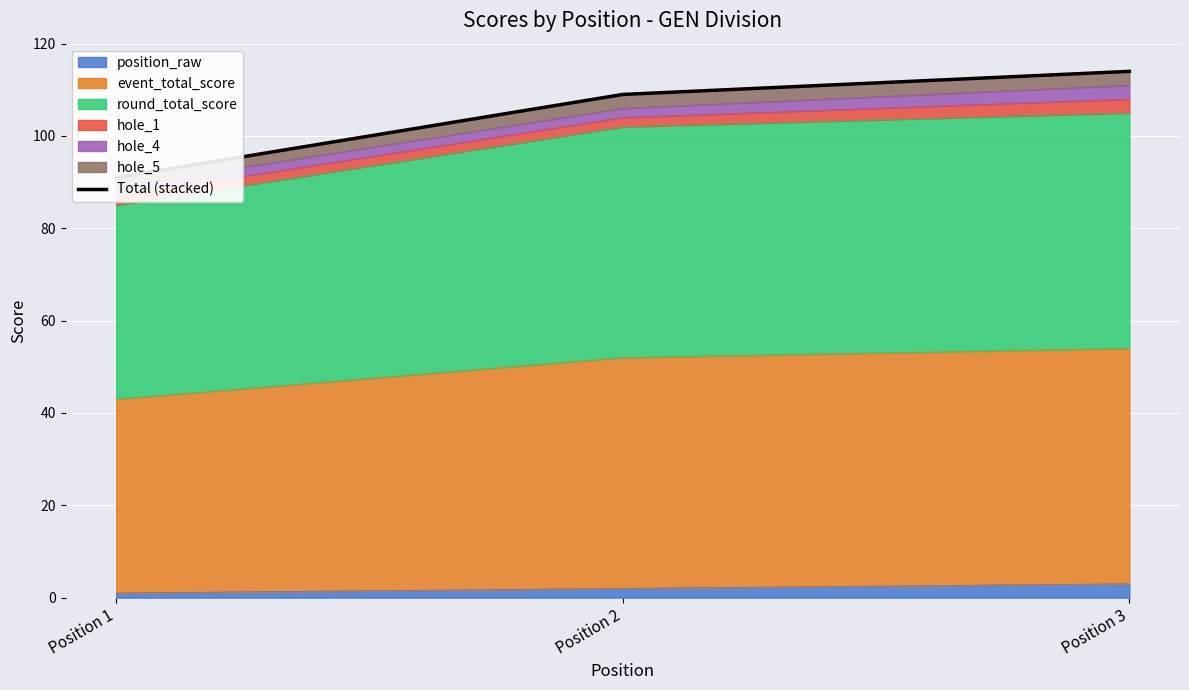

Where is the data nearest to the value 102?

Position 2